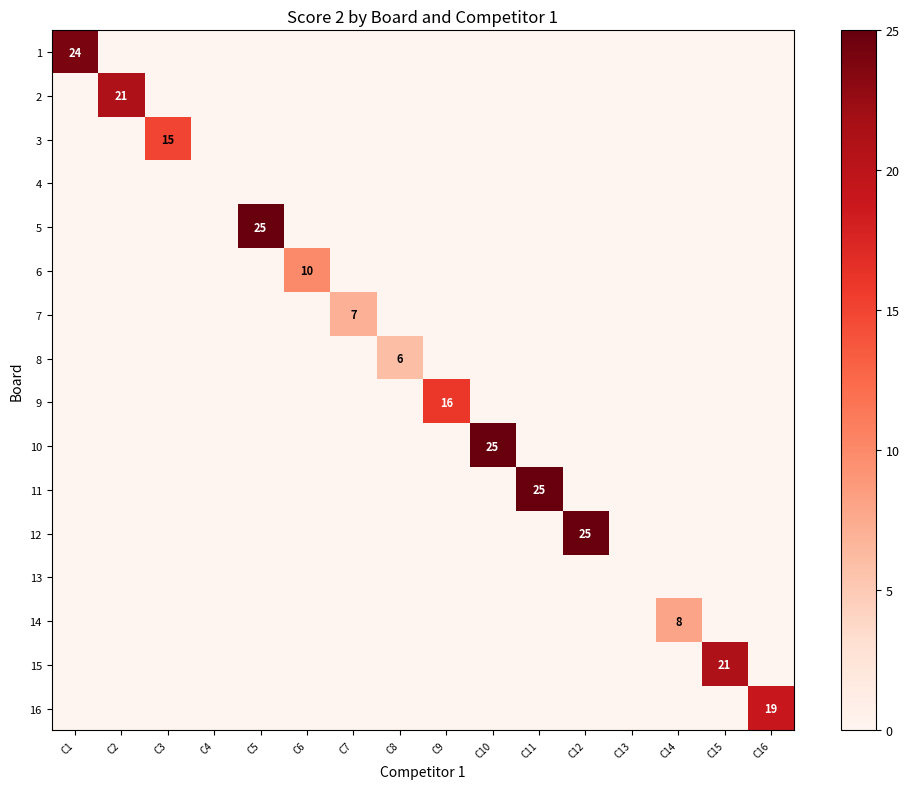

The 5 series shows 0 at C11. True or false?

True